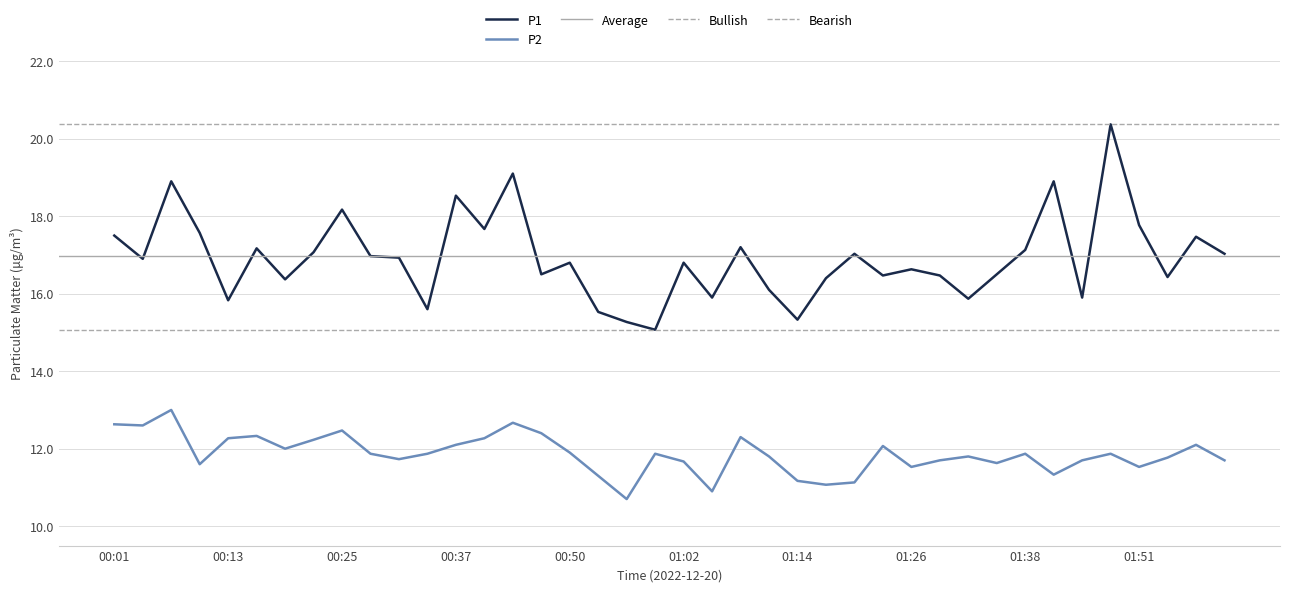

True or false: P2 and P1 cross at least once.

False